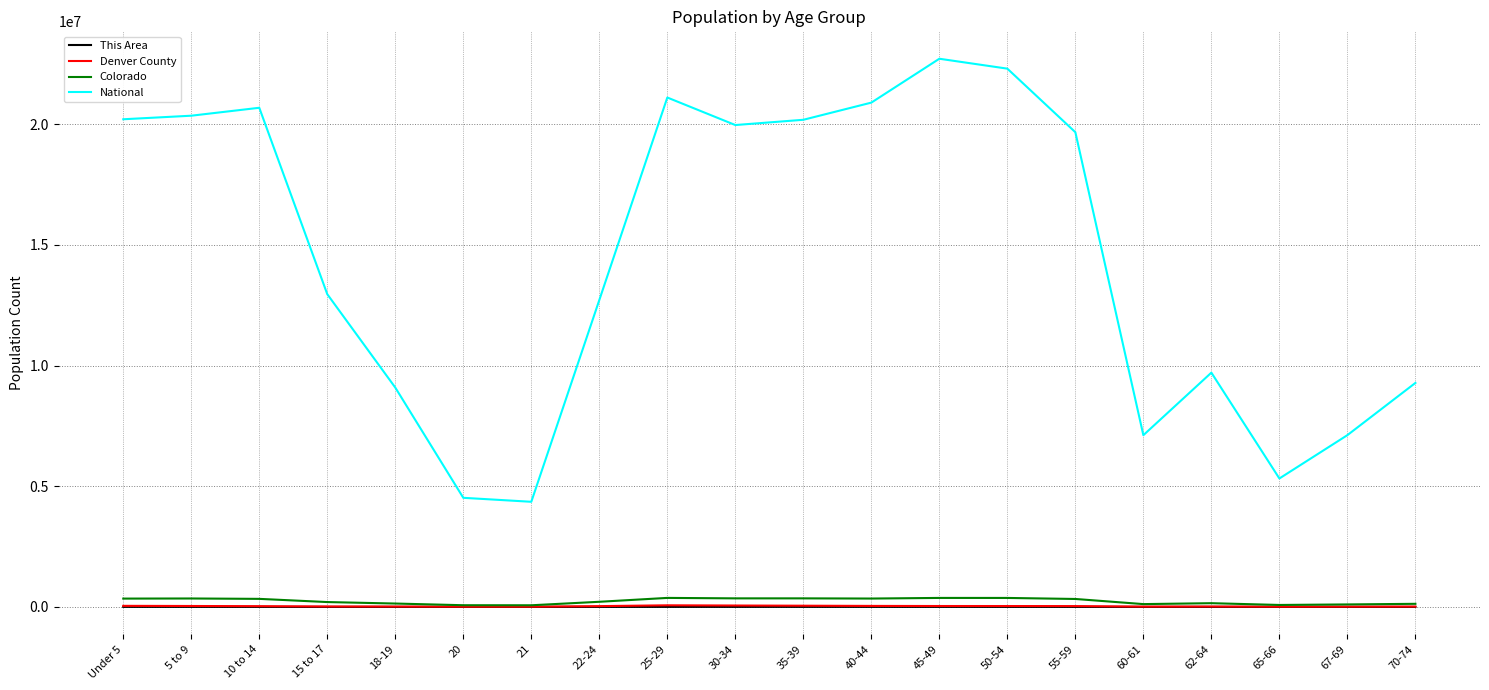

Where is National nearest to the value 13531442?

15 to 17